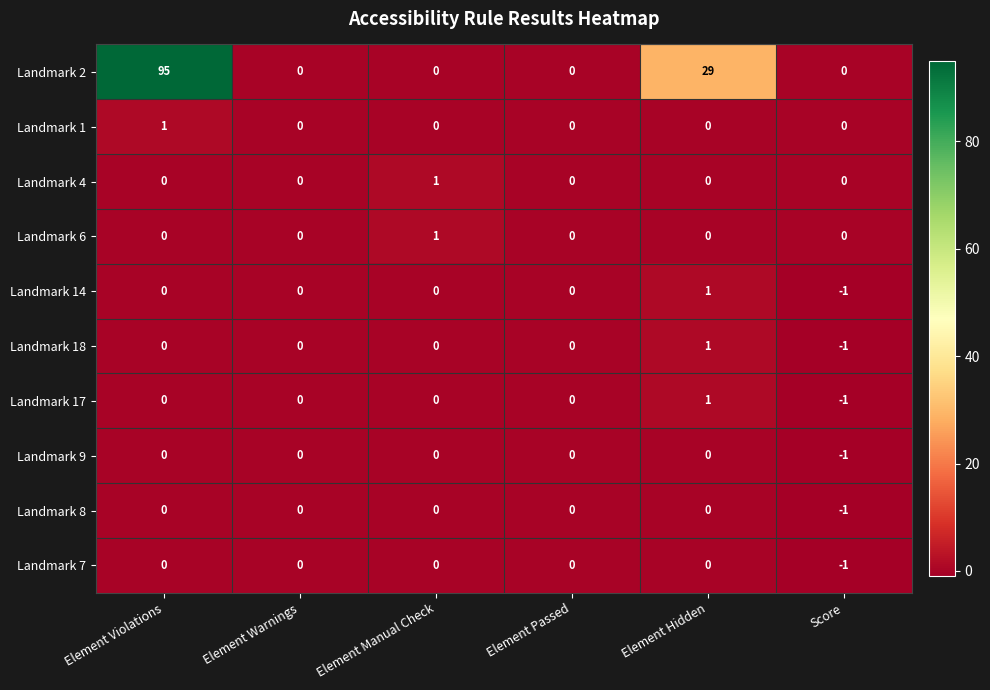

Is the value of Landmark 17 at Element Violations greater than the value of Landmark 18 at Element Hidden?

No